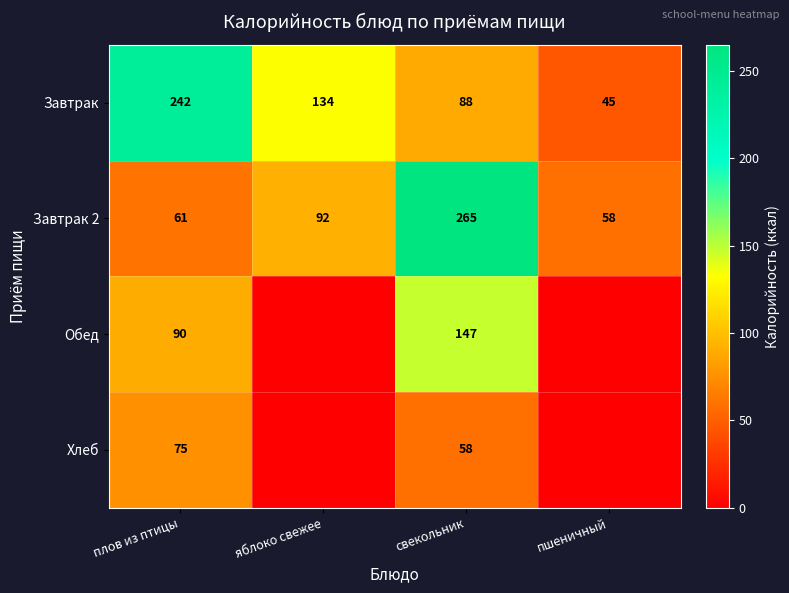

What is the difference between the maximum and minimum values in the Завтрак 2 series?

207